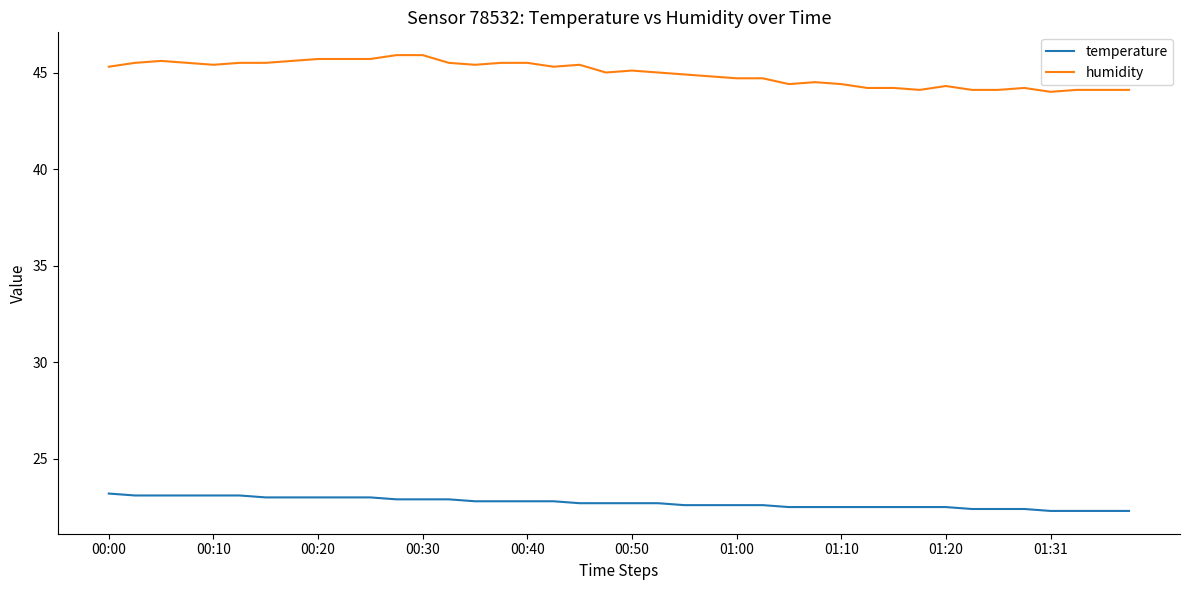

What is the minimum value for humidity?

44.0